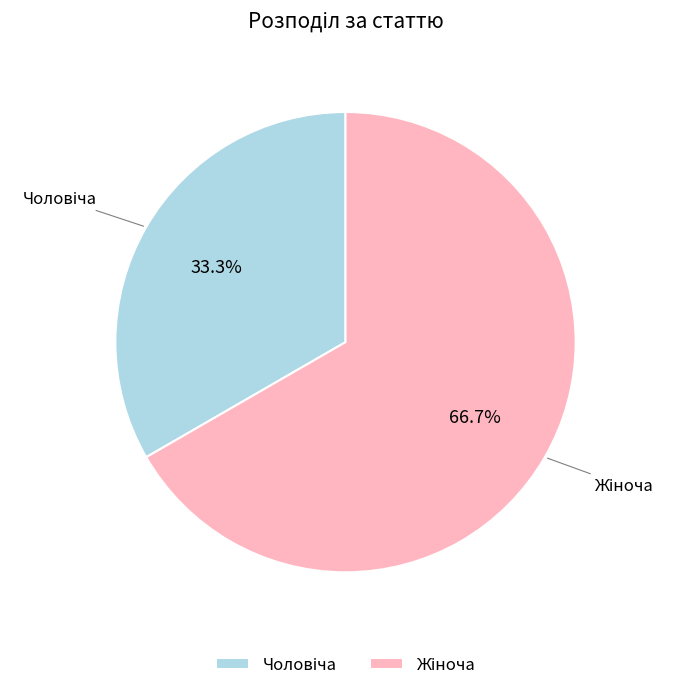

Is there any slice that represents more than half of the pie?

Yes